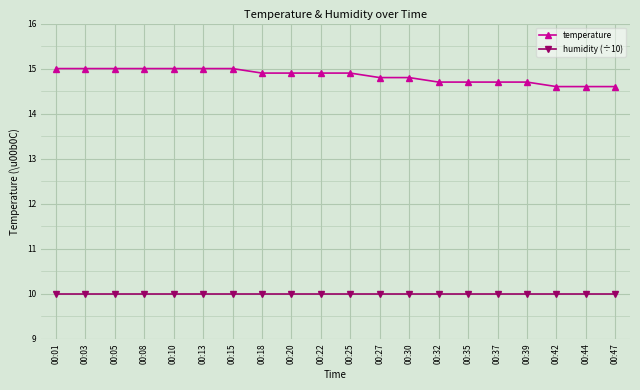

Reading right to left, transcribe all the data shown in this chart.

temperature: 14.6	14.6	14.6	14.7	14.7	14.7	14.7	14.8	14.8	14.9	14.9	14.9	14.9	15.0	15.0	15.0	15.0	15.0	15.0	15.0
humidity (÷10): 10.0	10.0	10.0	10.0	10.0	10.0	10.0	10.0	10.0	10.0	10.0	10.0	10.0	10.0	10.0	10.0	10.0	10.0	10.0	10.0